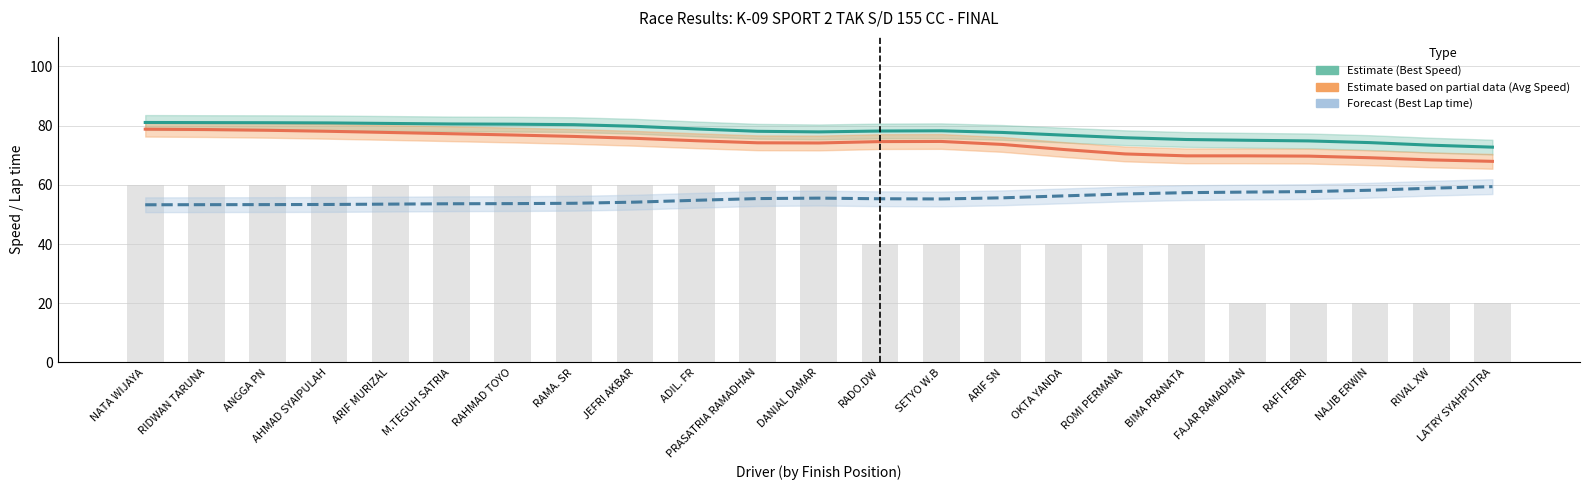

How many values in the Best Speed (Estimate) series are below 78?

10